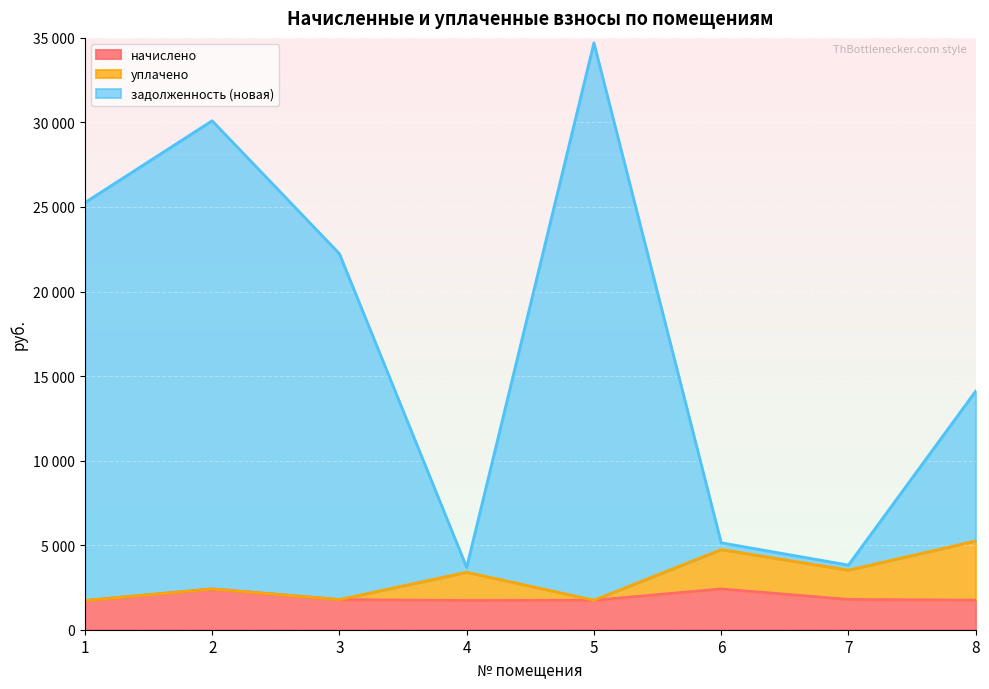

What is the sum of the начислено values at 4 and 5?

3472.6